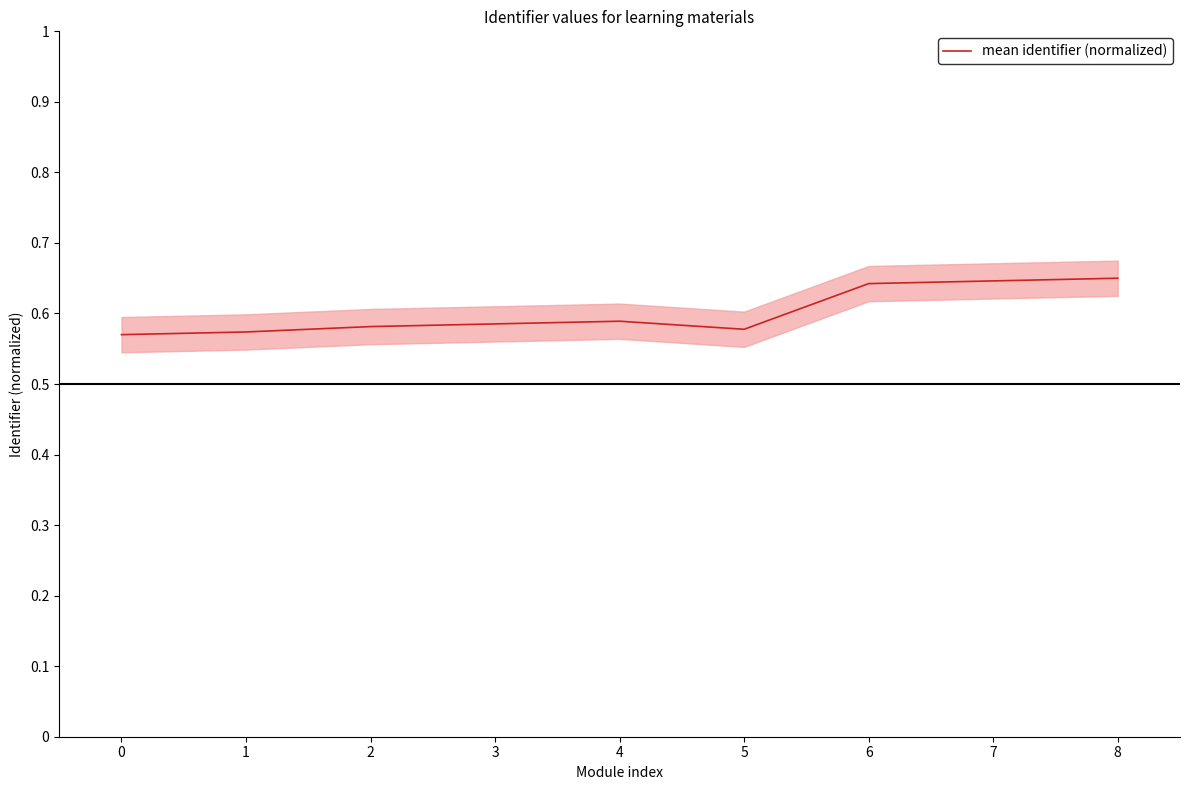

Which label corresponds to the largest value in the chart?

8